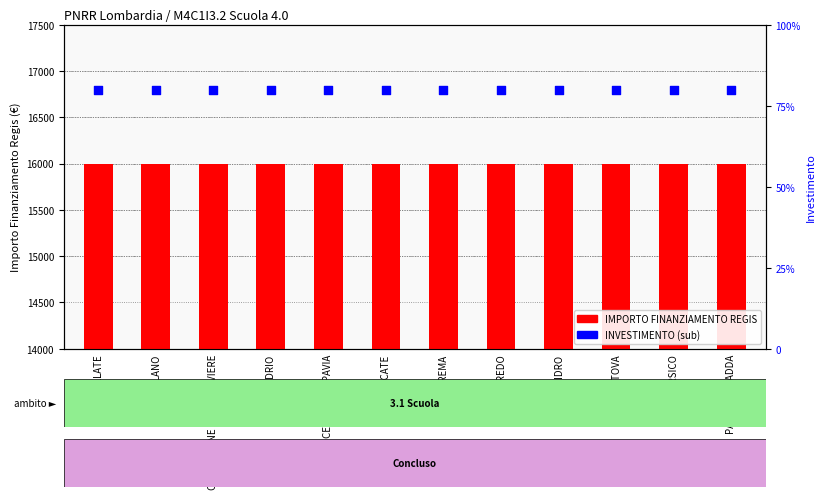

What are all the series names shown in the legend?

IMPORTO FINANZIAMENTO REGIS, INVESTIMENTO (sub)